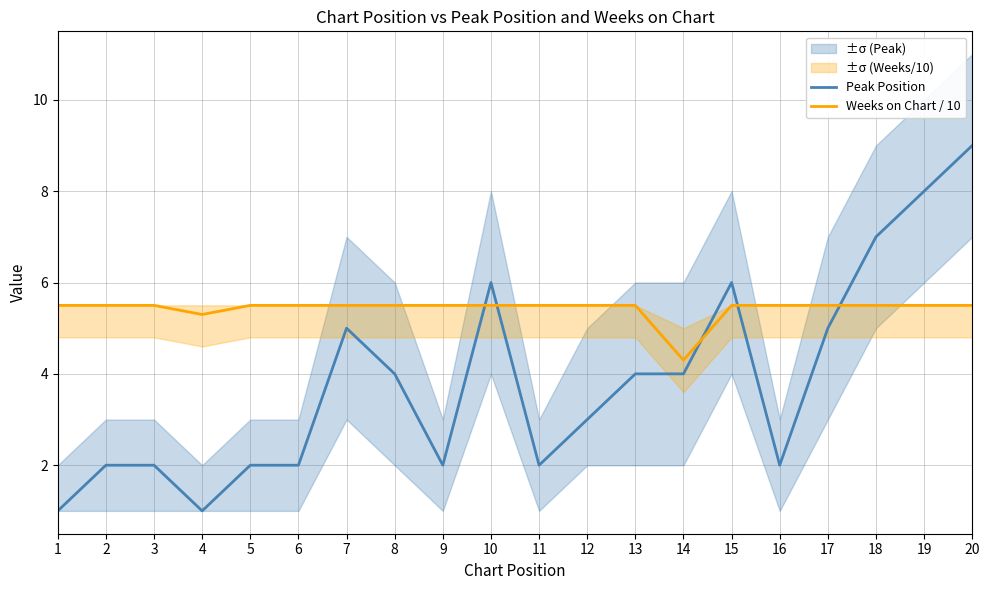

Count the Weeks on Chart / 10 values in the range 5 to 6.

19